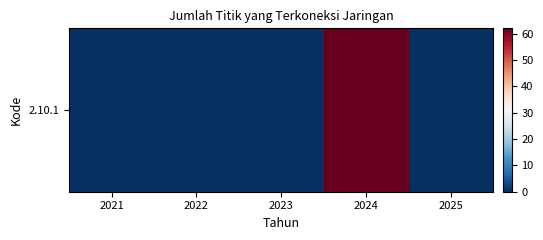

What is the greatest value displayed?

62